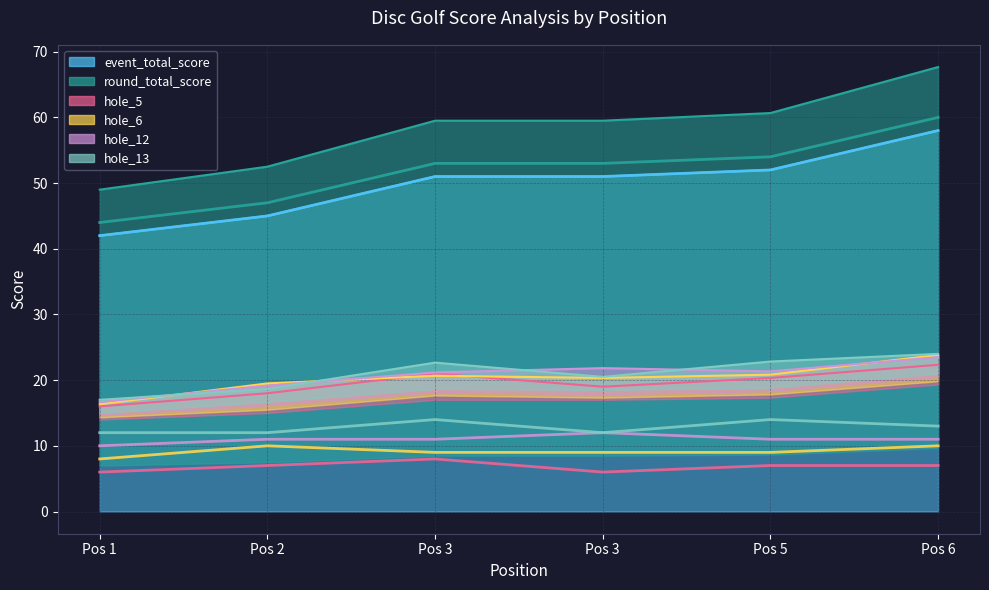

Which series has the largest range (max minus min)?

event_total_score